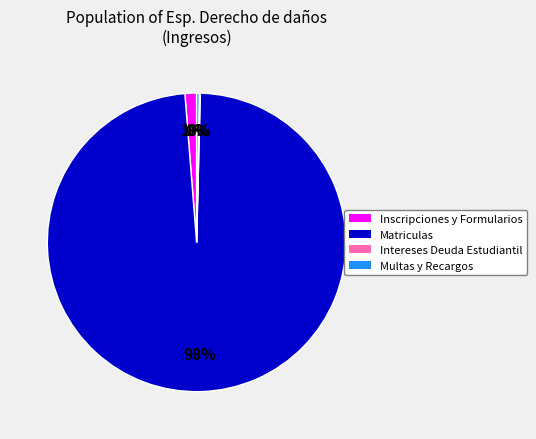

Which category has the biggest portion of the pie?

Matriculas